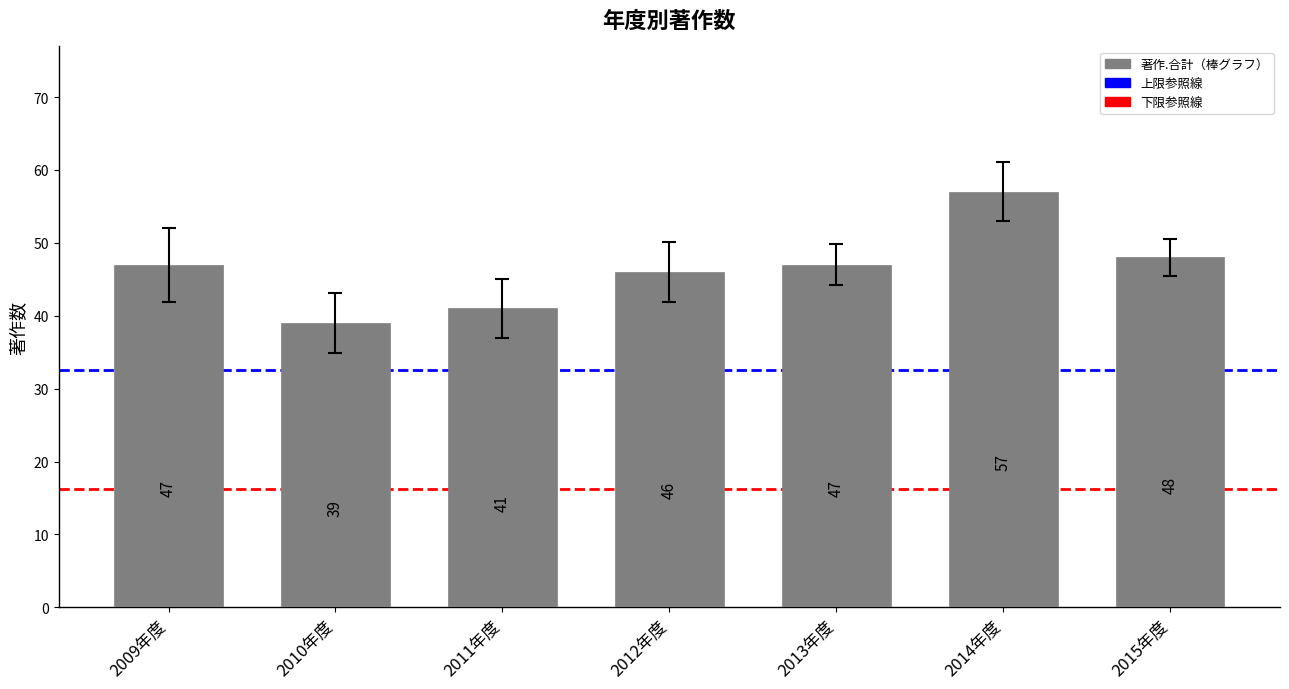

What is the smallest value displayed?

39